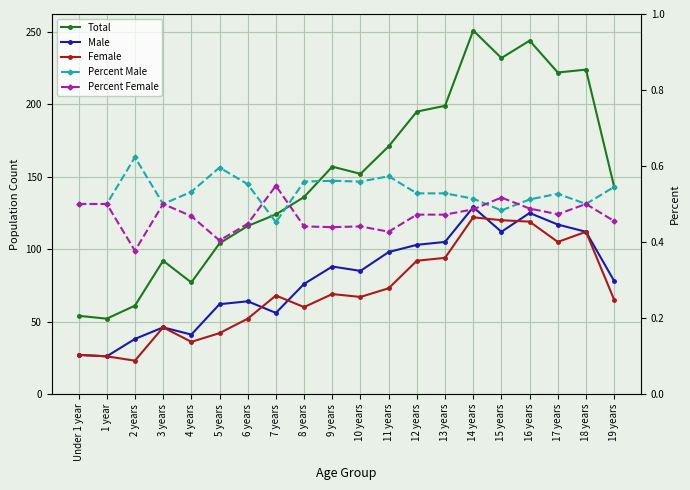

True or false: Percent Male and Percent Female cross at least once.

True